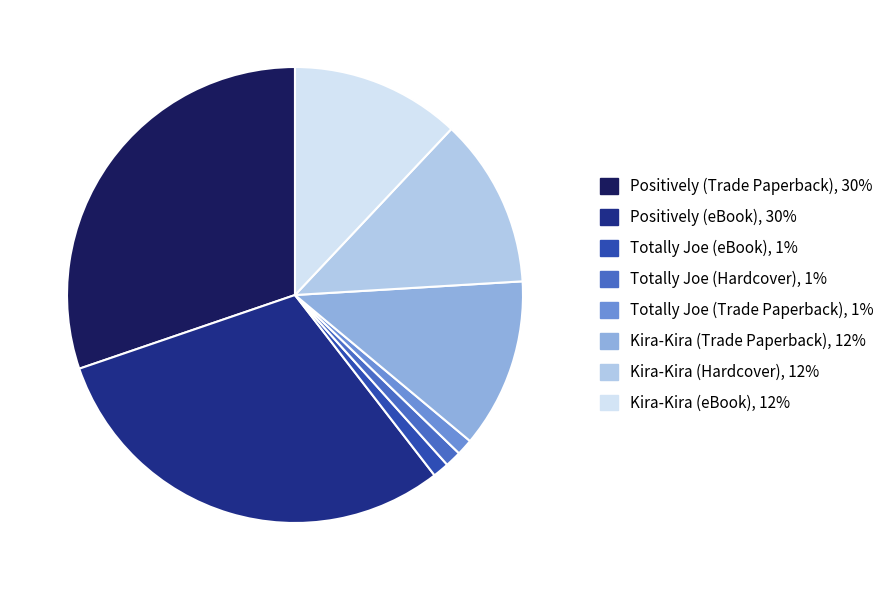

Does any single category account for the majority?

No